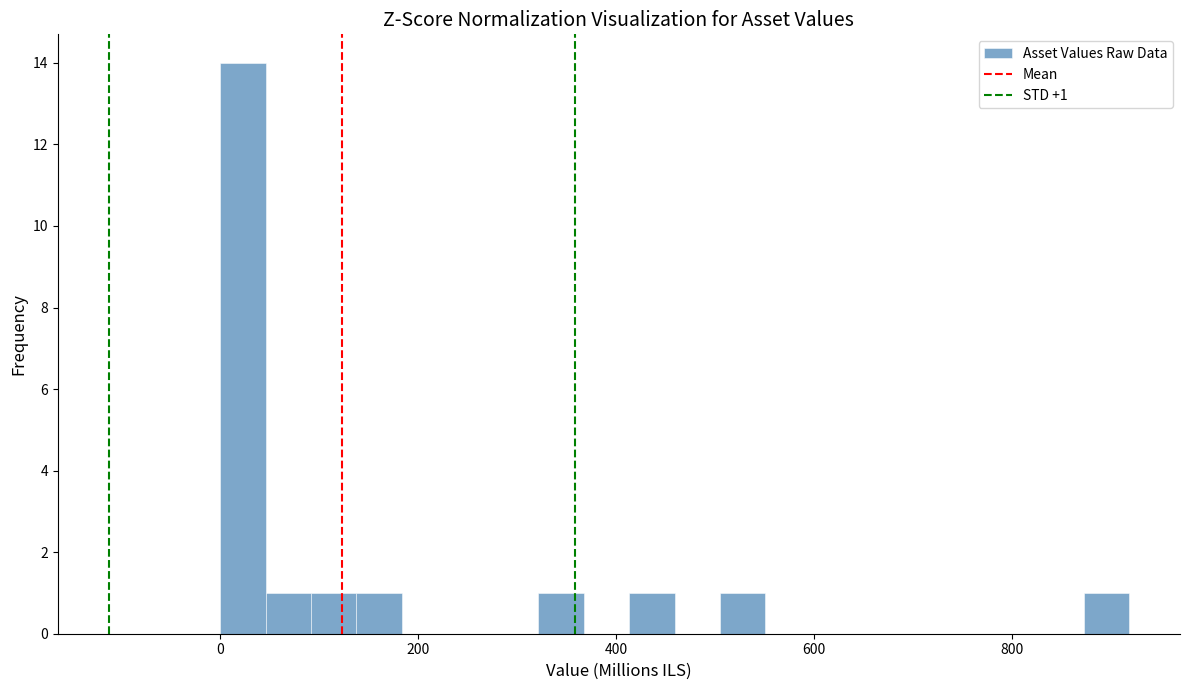

Around what value on the x-axis is the tallest bar? Give the approximate position of its centre, as read against the axis.

20